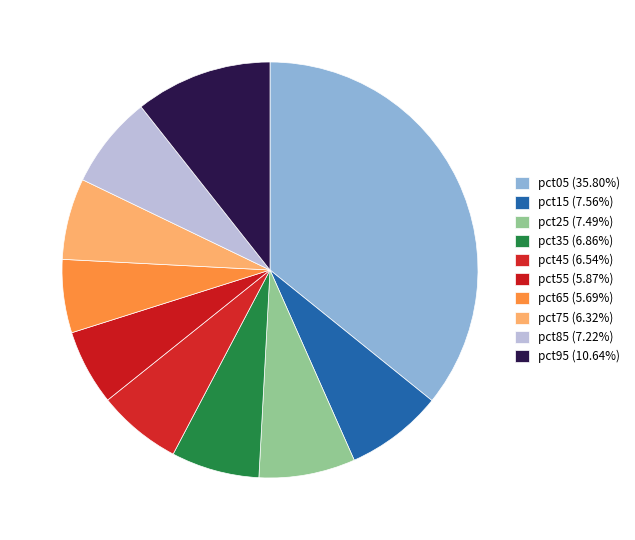

What portion of the pie excludes pct55?

94.1%